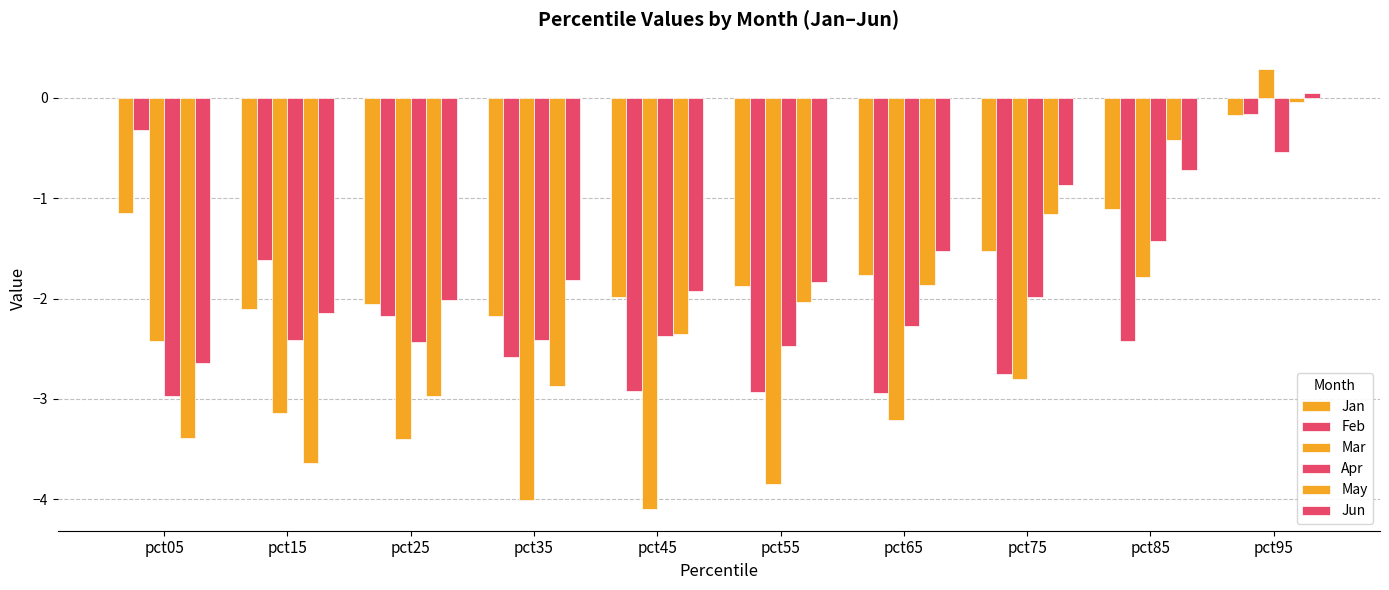

How many data points in Mar are less than -3?

6